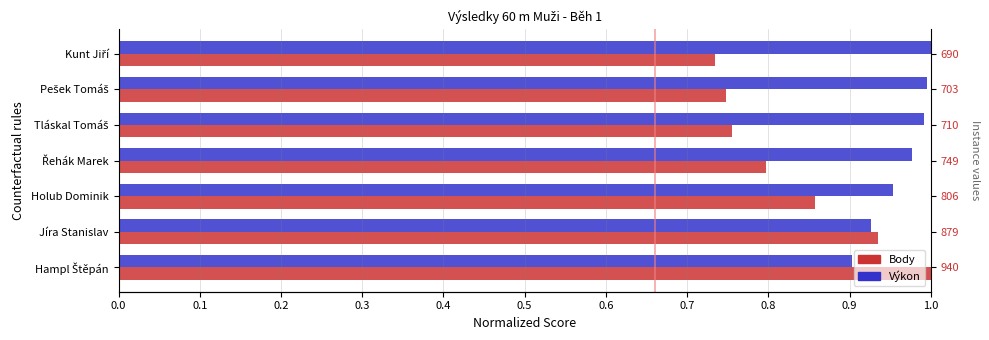

What is the value of the Výkon bar at the 6th from the left?

1.0